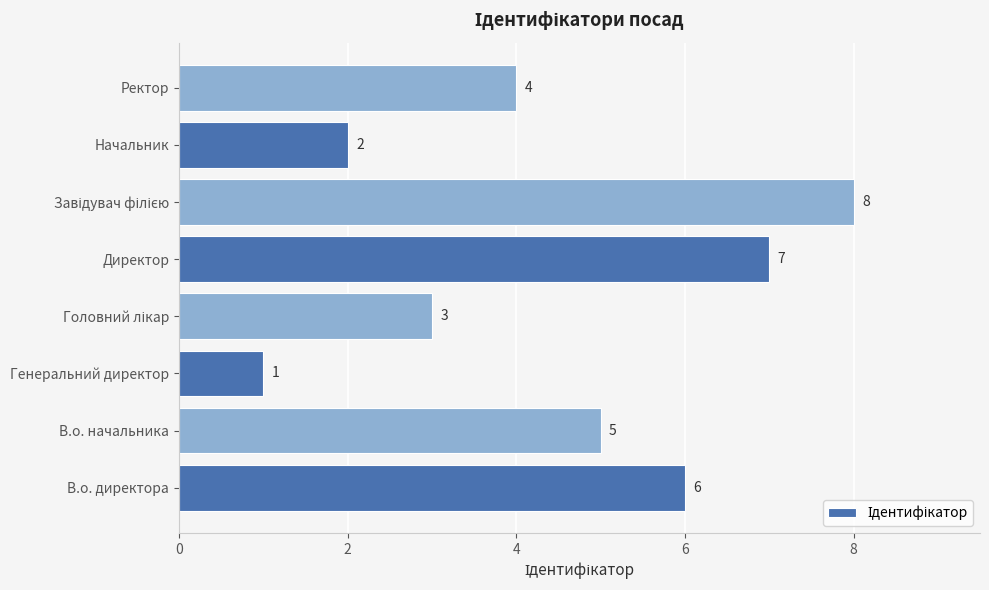

Are the bars grouped side by side (vs. stacked)?

No